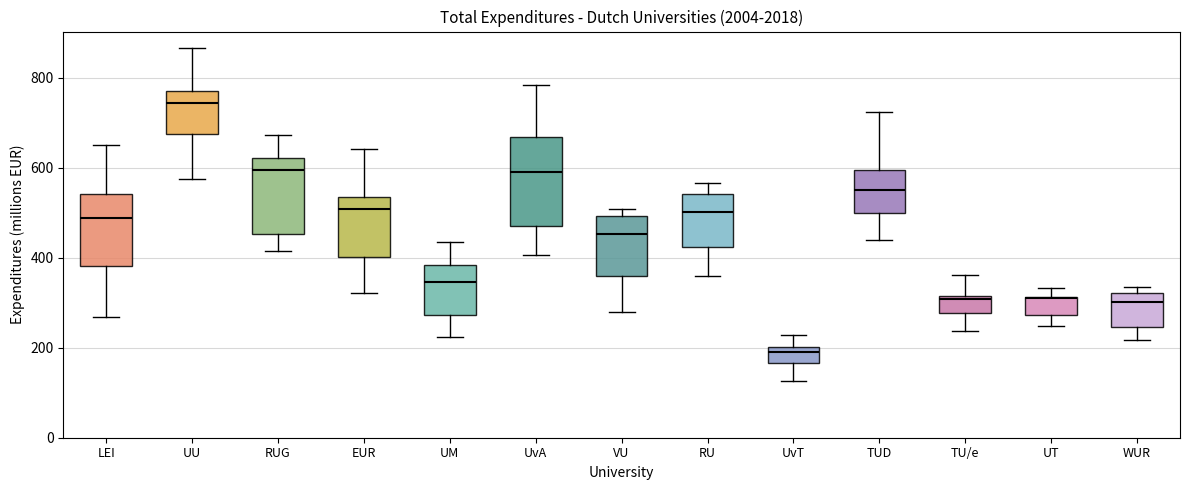

Reading left to right, read every box against the y-axis: the position of its median line, the range the box covers, and the ends of its whiskers. The values are not printed on the chart, so give them approximately, as read against the axis.

LEI: median 480, box 380 to 540, whiskers 260 to 640
UU: median 740, box 680 to 780, whiskers 580 to 860
RUG: median 600, box 460 to 620, whiskers 420 to 680
EUR: median 500, box 400 to 540, whiskers 320 to 640
UM: median 340, box 280 to 380, whiskers 220 to 440
UvA: median 580, box 460 to 660, whiskers 400 to 780
VU: median 460, box 360 to 500, whiskers 280 to 500 (just above the box's upper edge)
RU: median 500, box 420 to 540, whiskers 360 to 560
UvT: median 200 (just below the box's upper edge), box 160 to 200, whiskers 120 to 220
TUD: median 560, box 500 to 600, whiskers 440 to 720
TU/e: median 300, box 280 to 320, whiskers 240 to 360
UT: median 300, box 280 to 320, whiskers 240 to 340
WUR: median 300, box 240 to 320, whiskers 220 to 340